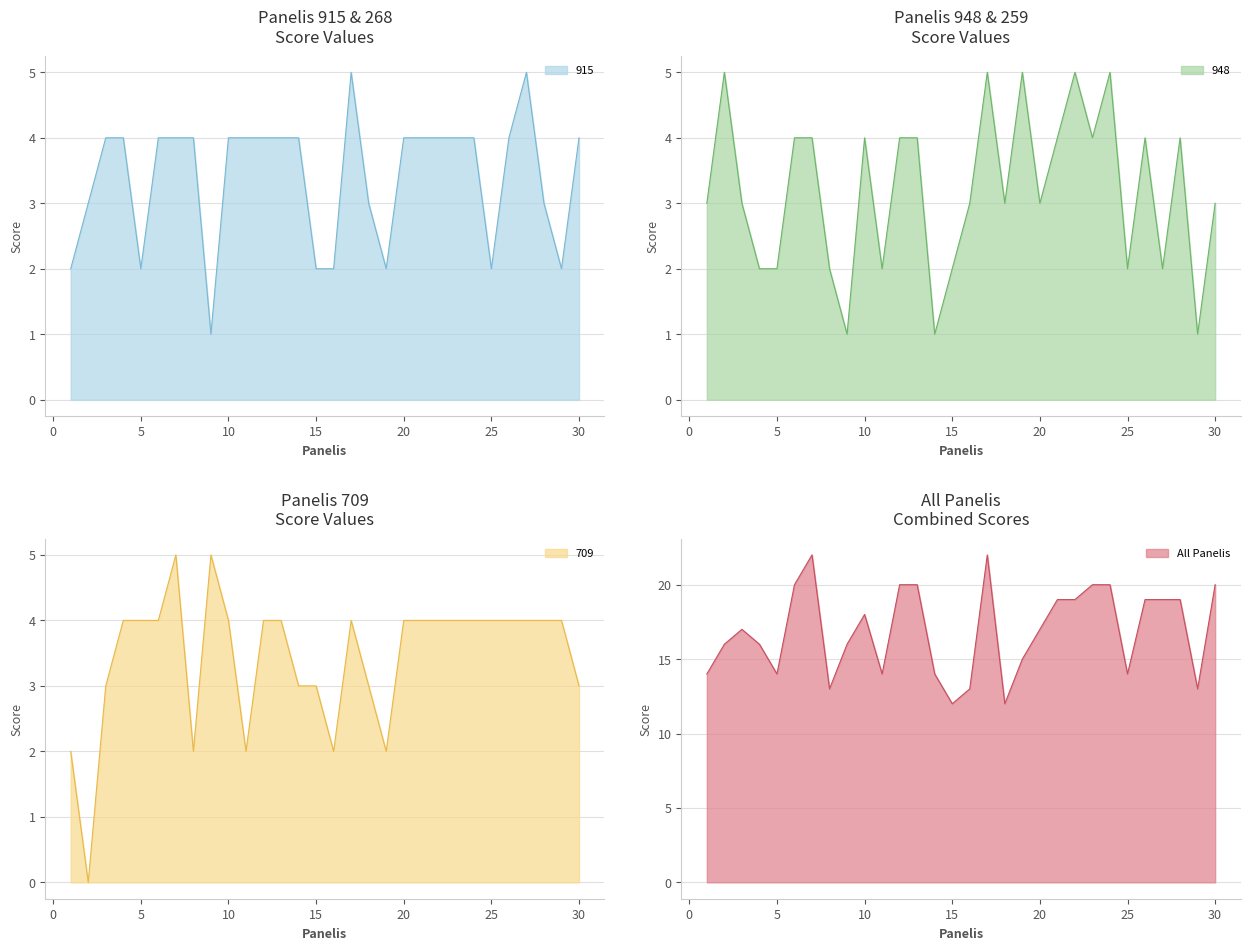

Which series has the largest range (max minus min)?

709